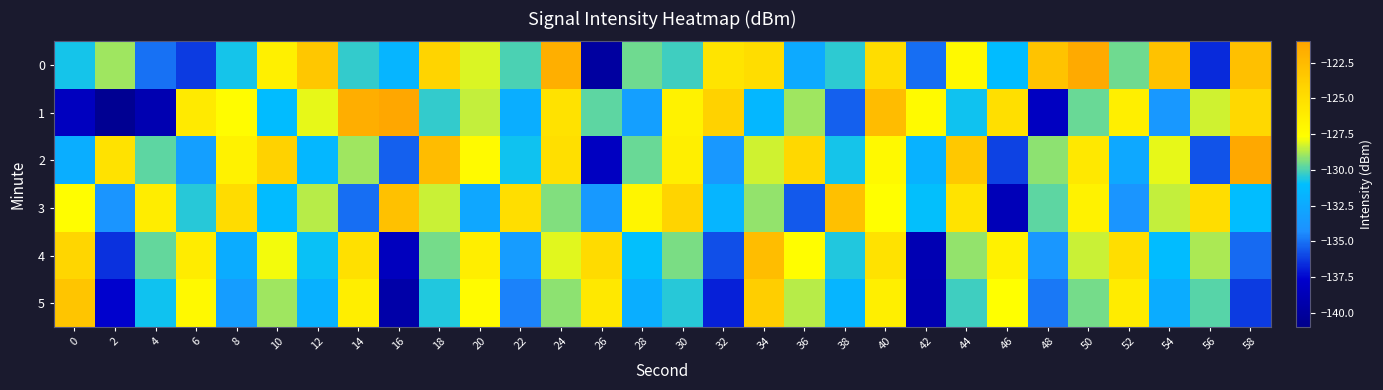

At how many categories does at least one series exceed -138?

30